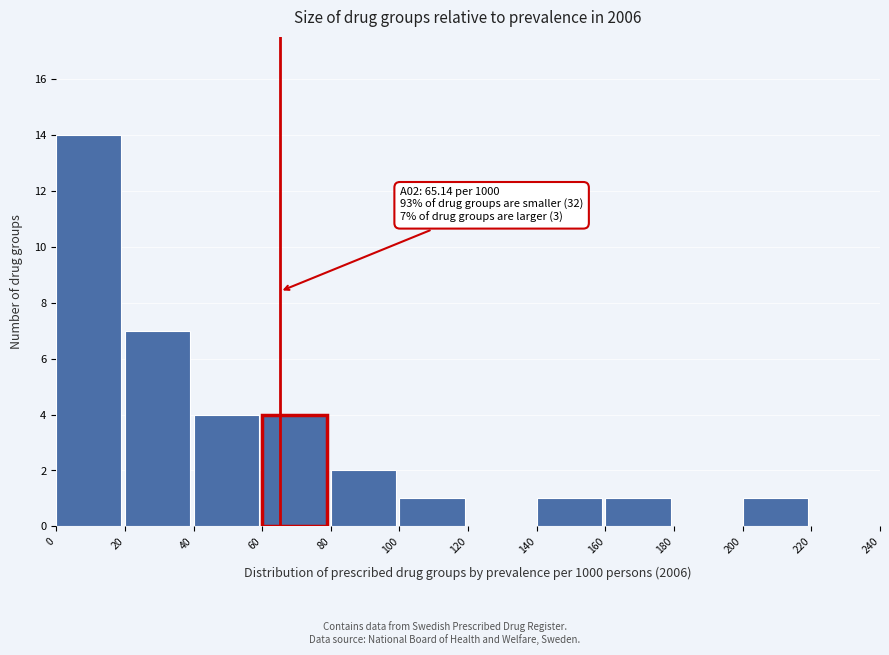

Which range on the x-axis has the tallest bar?

0 to 20